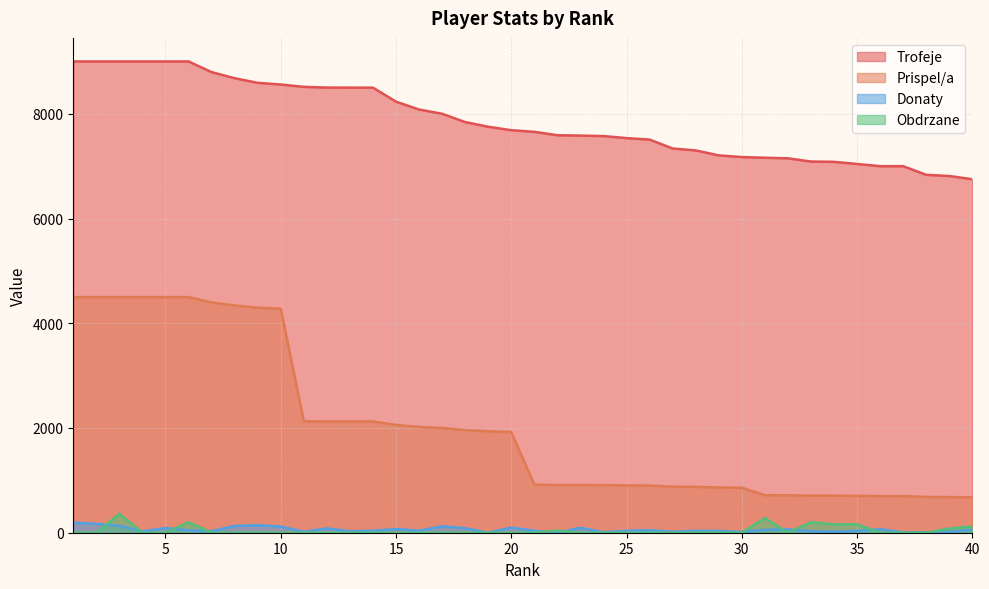

Between 27 and 29, which series saw the biggest shift?

Trofeje